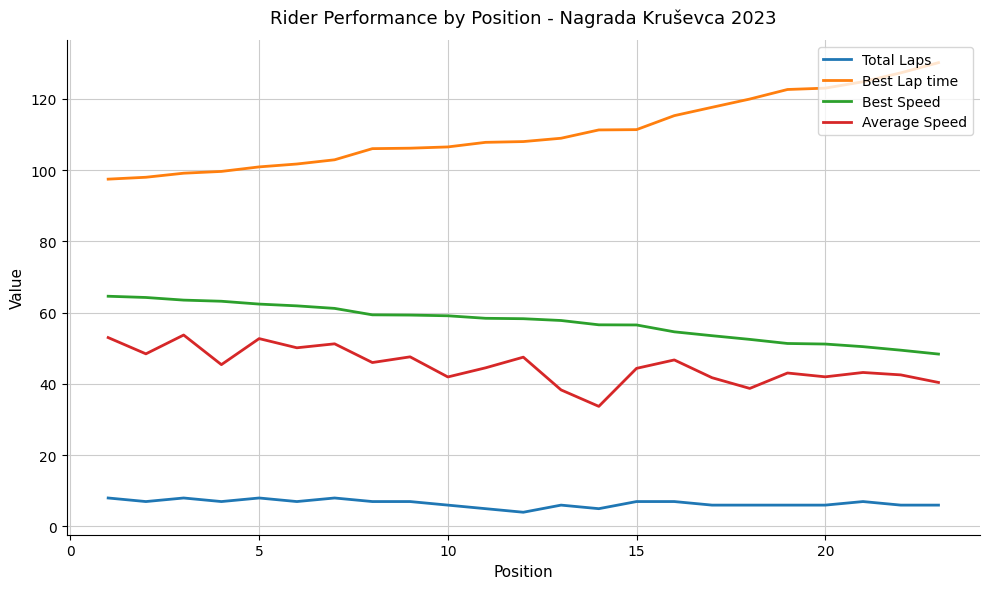

What is the difference between the maximum and minimum values in the Best Lap time series?

32.7